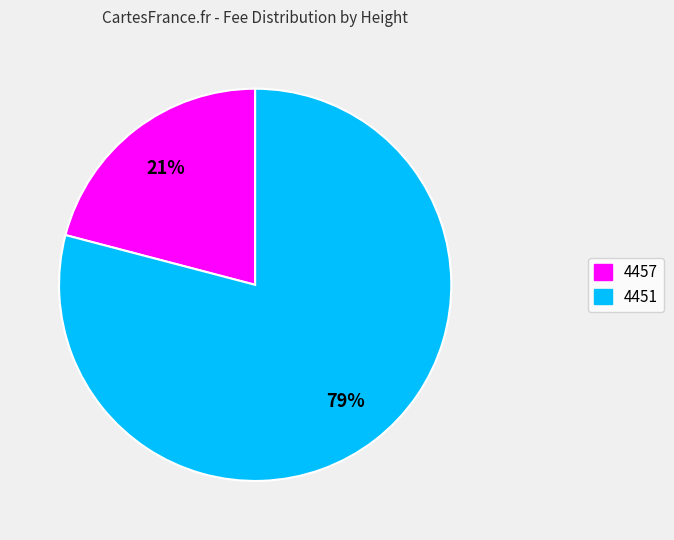

True or false: 4457 accounts for 28% of the total.

False